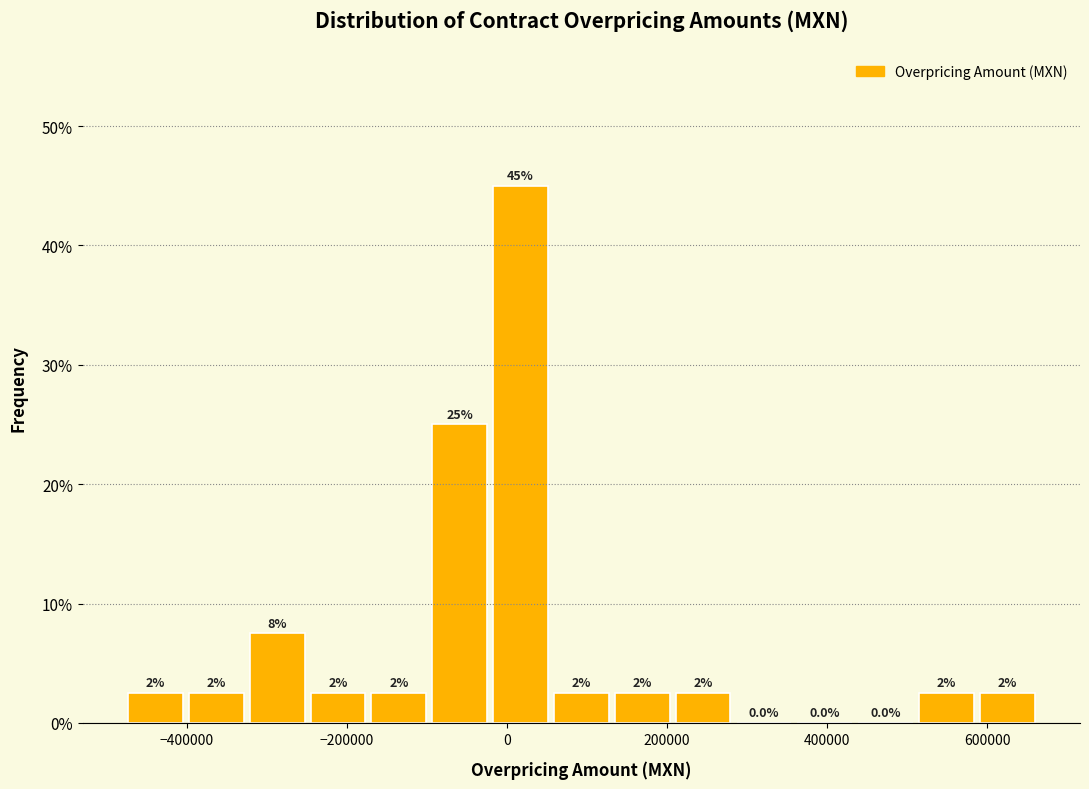

Read against the x-axis, roughly where is the centre of the tallest bar?

20000